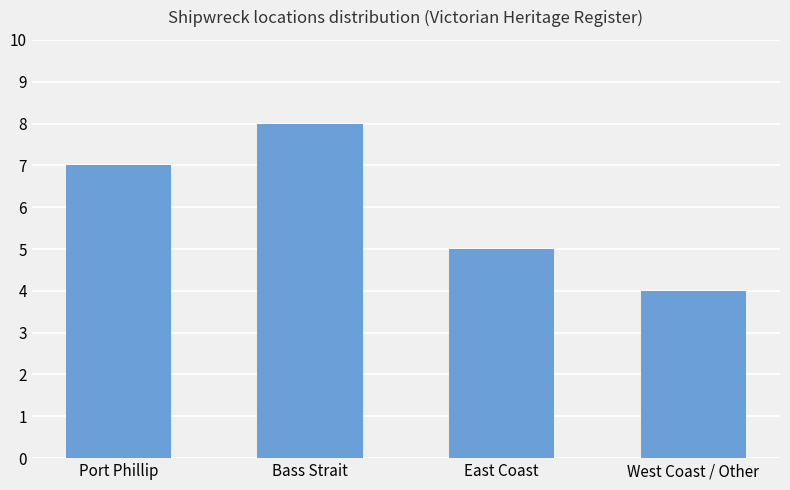

What is the sum of the values at East Coast and Port Phillip?

12